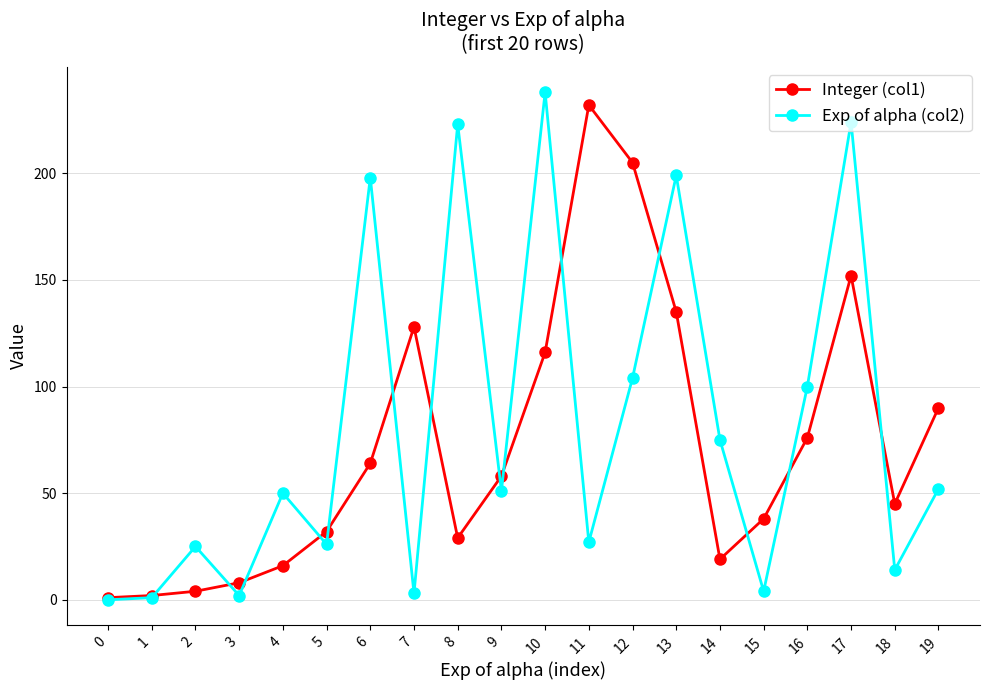

What is the maximum value for Integer (col1)?

232